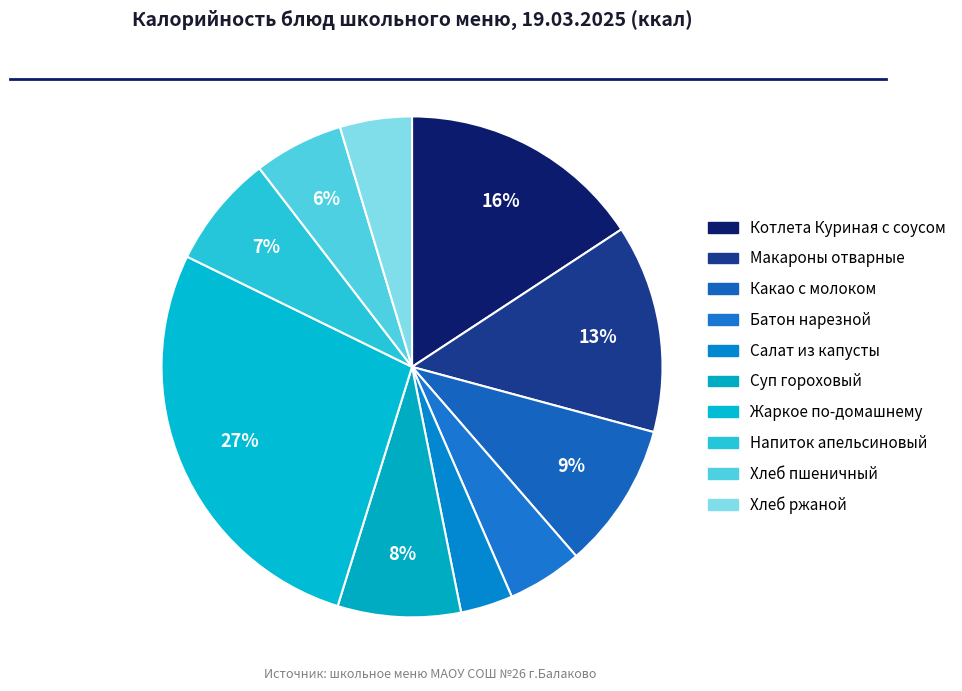

Count the number of slices in the pie.

10